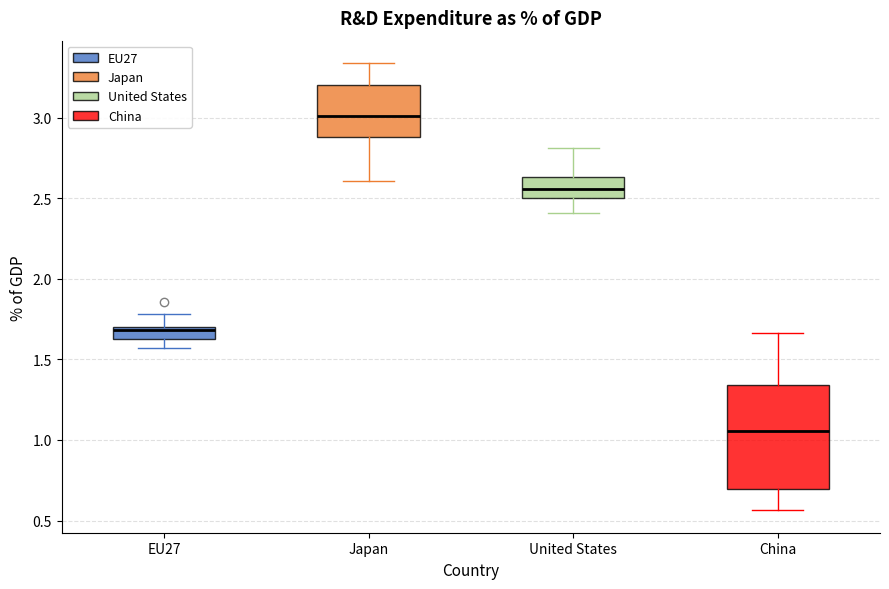

Which box is the tallest, from its lower edge to its upper edge?

China